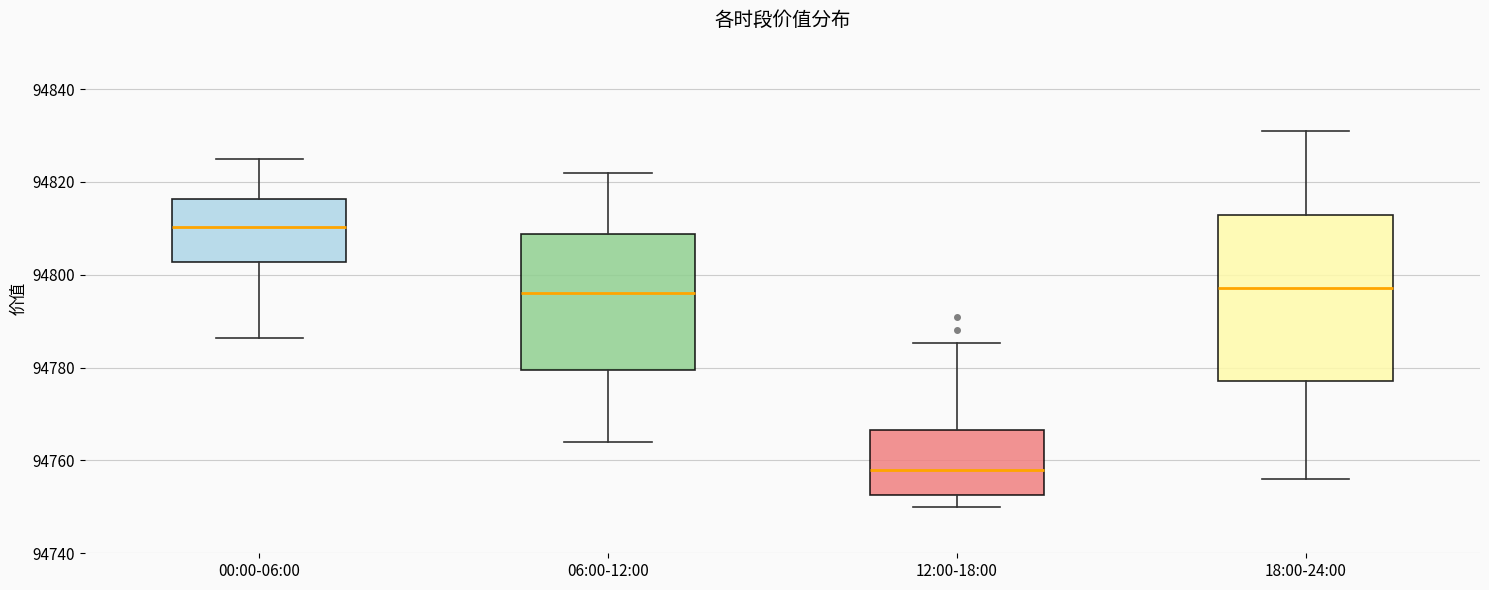

Which box has the lowest median line?

12:00-18:00